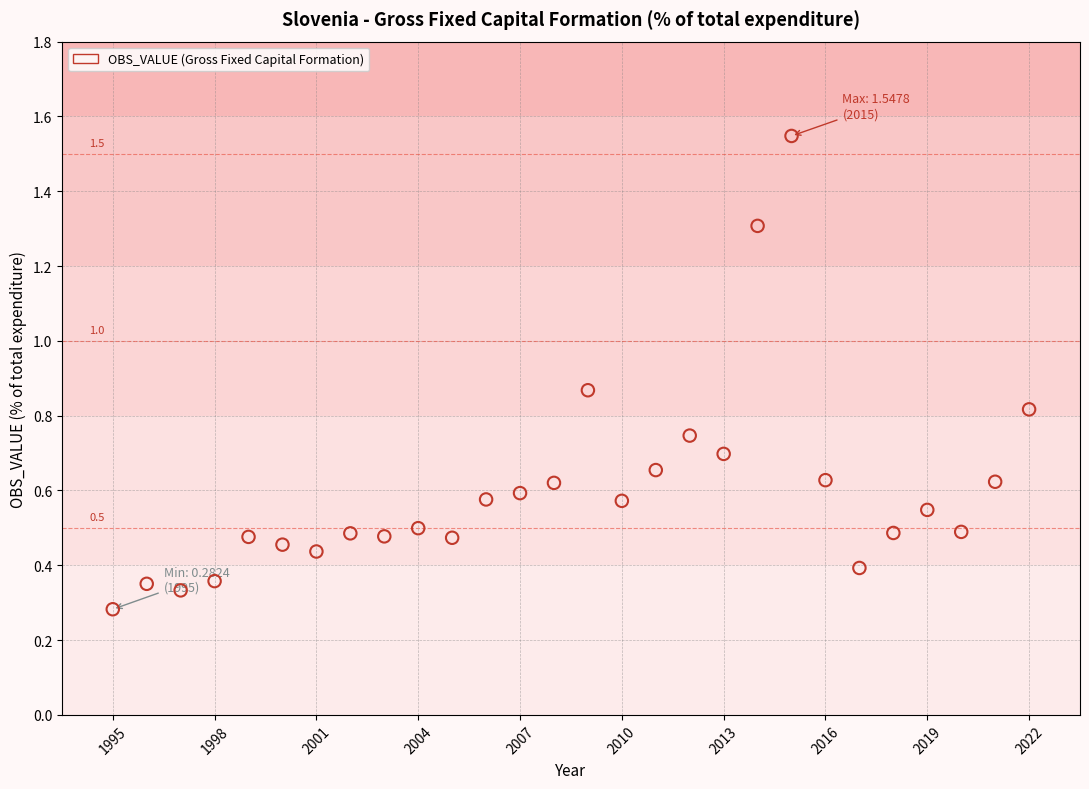

What is the range of Y values (max minus min)?

1.3